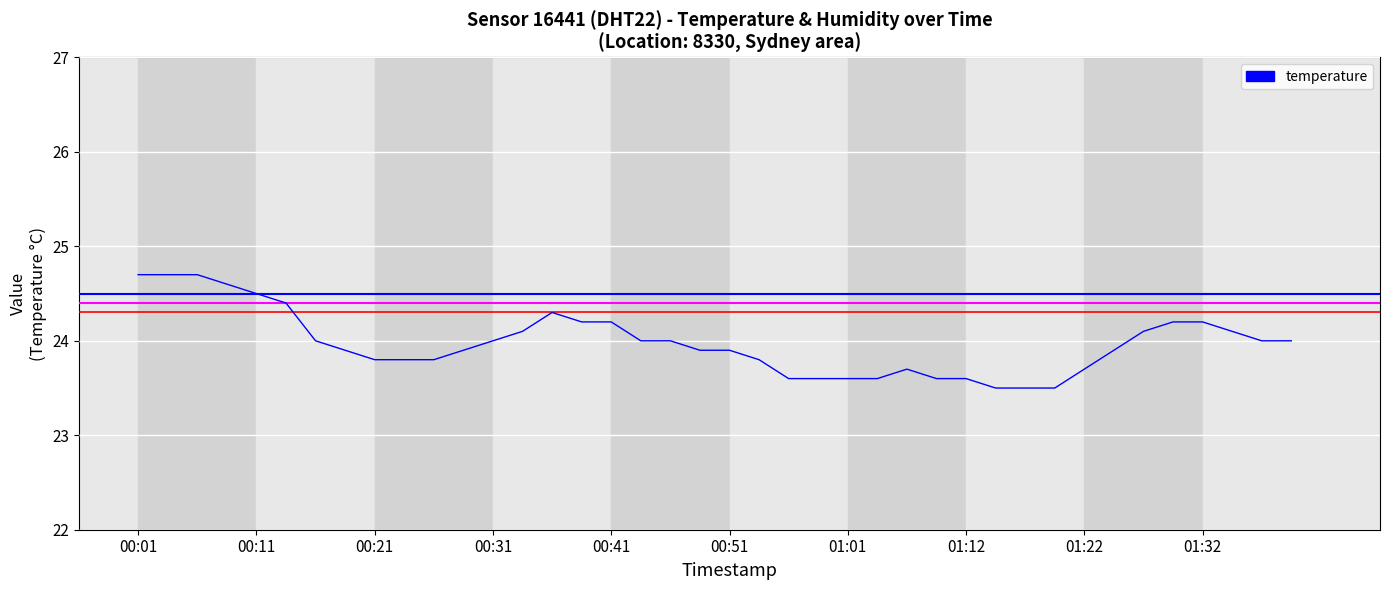

What is the smallest value displayed?

23.5